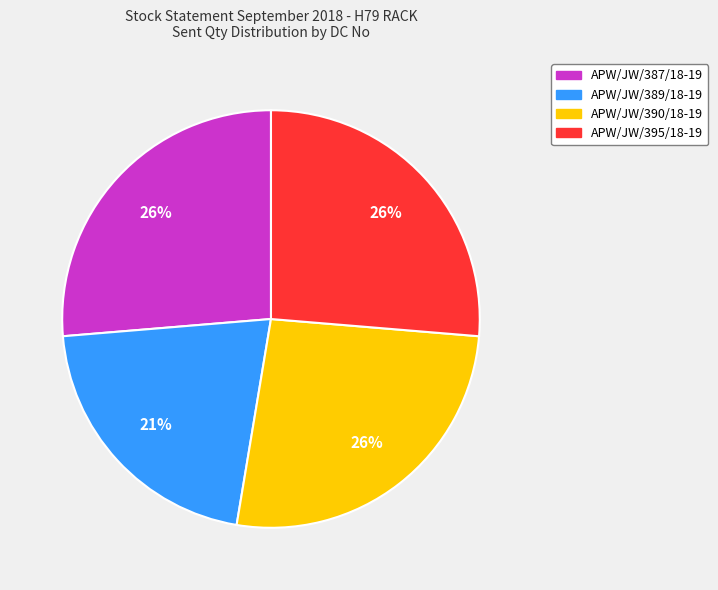

Do APW/JW/387/18-19 and APW/JW/389/18-19 together represent more than half of the pie?

No